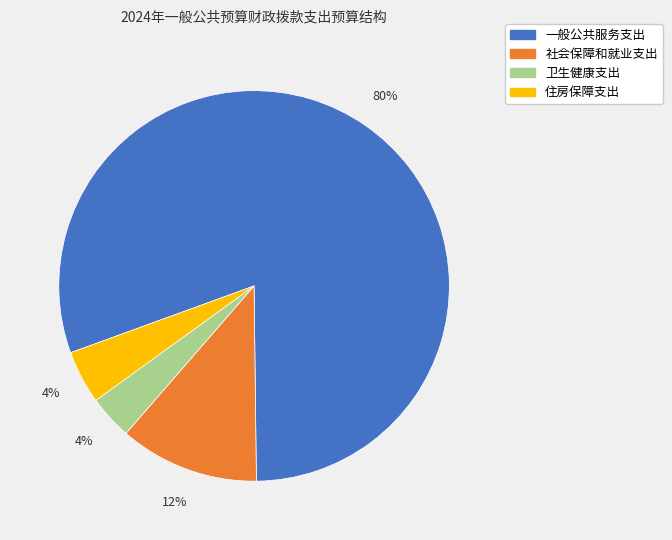

Which slice is the largest?

一般公共服务支出